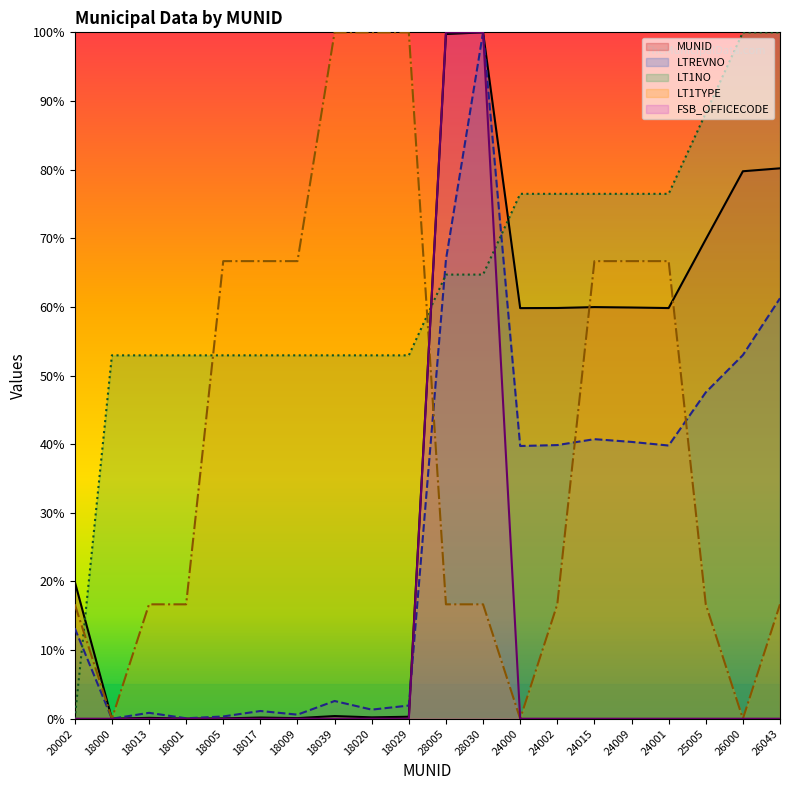

What are all the series names shown in the legend?

MUNID, LTREVNO, LT1NO, LT1TYPE, FSB_OFFICECODE